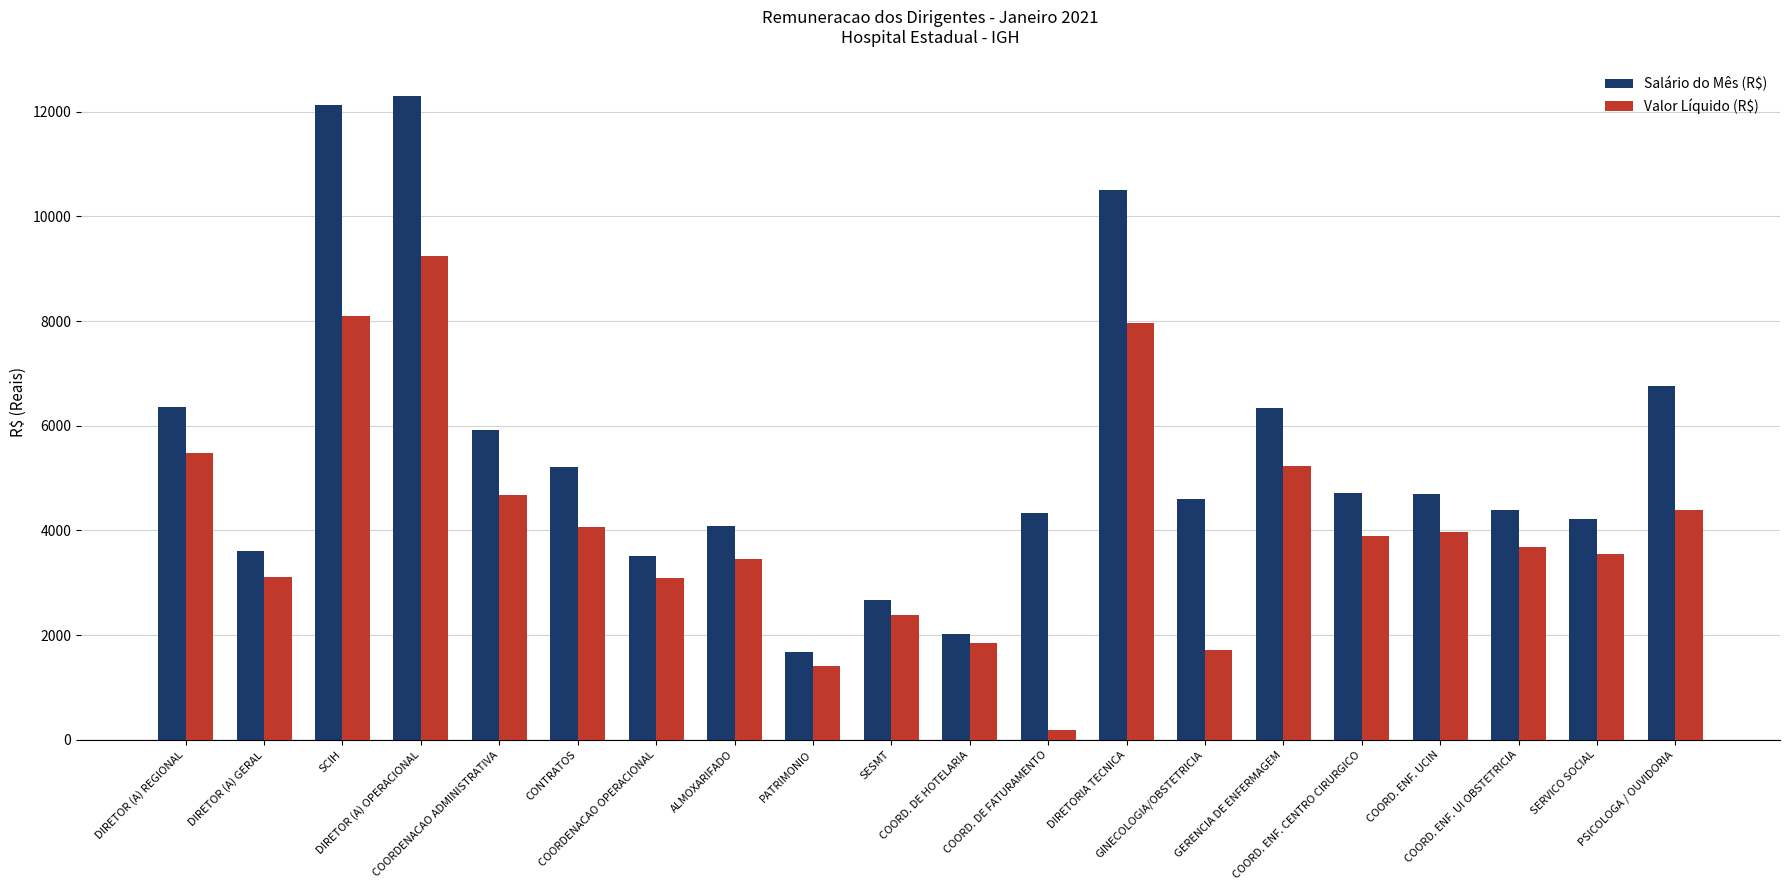

What is the value of the Valor Líquido (R$) bar at the 11th from the left?

1853.7